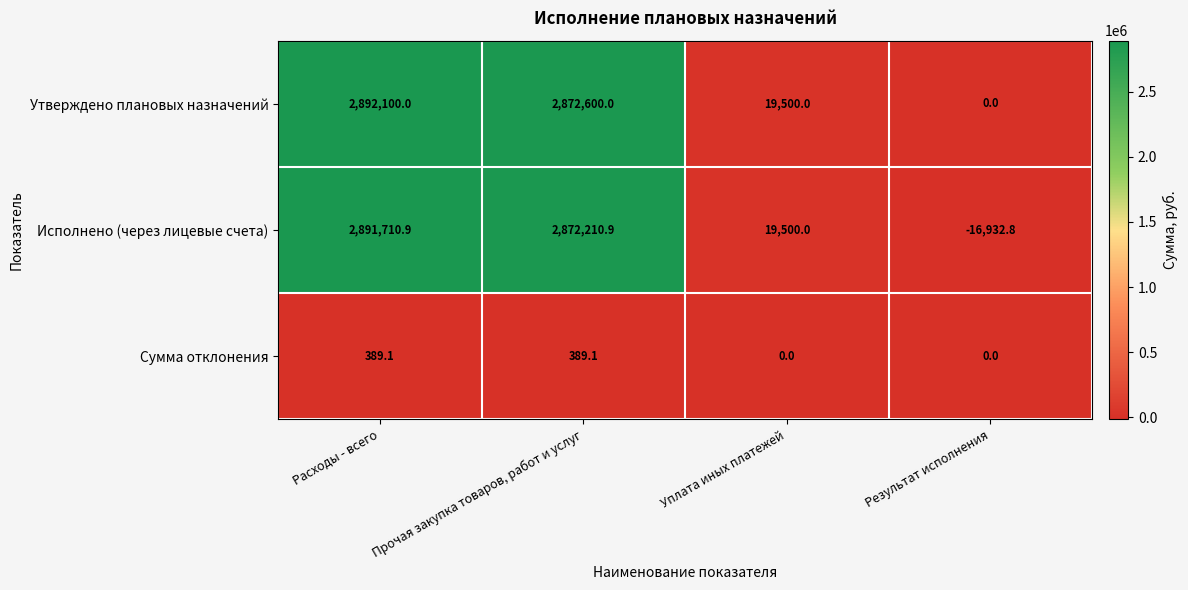

What is the spread (max minus min) of values at Результат исполнения?

16932.8